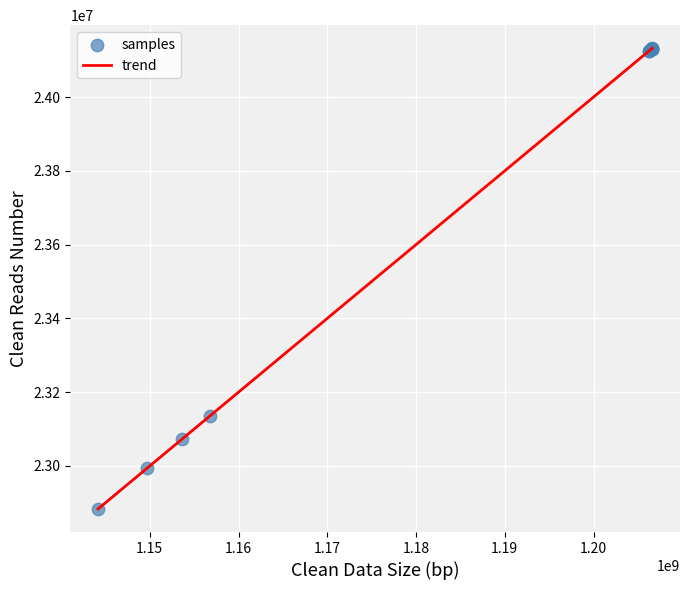

What Y value in the scatter plot is closest to 23507797?

23136496